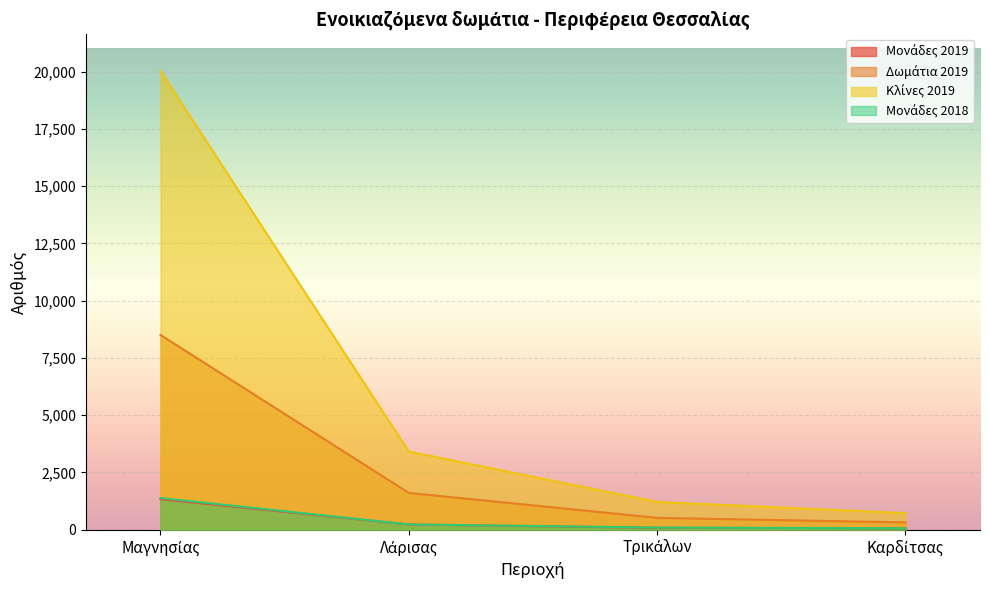

What is the minimum value shown in the chart?

58